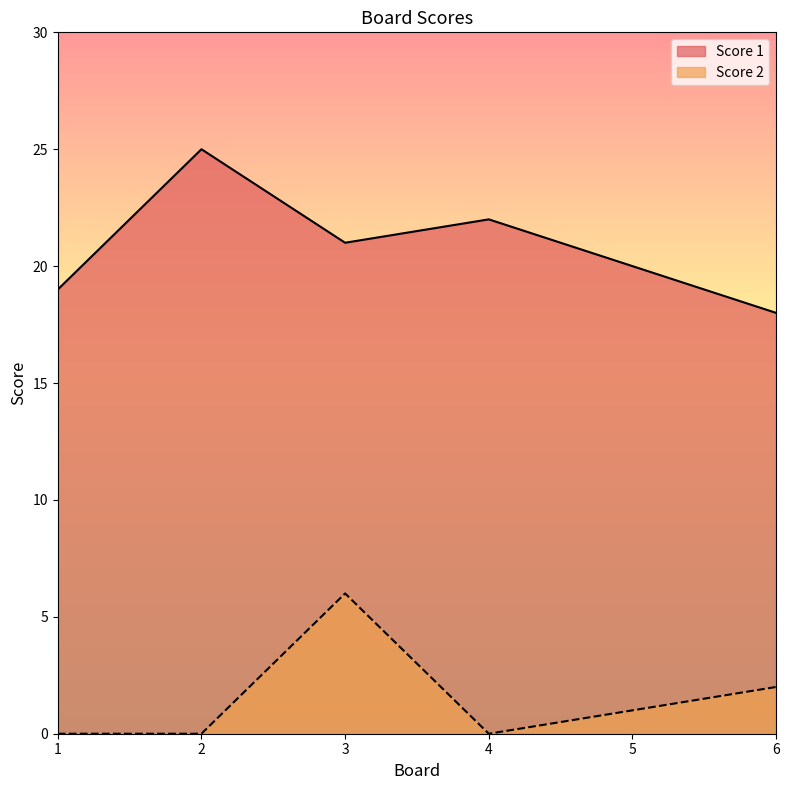

The Score 1 series shows 5 at 3. True or false?

False